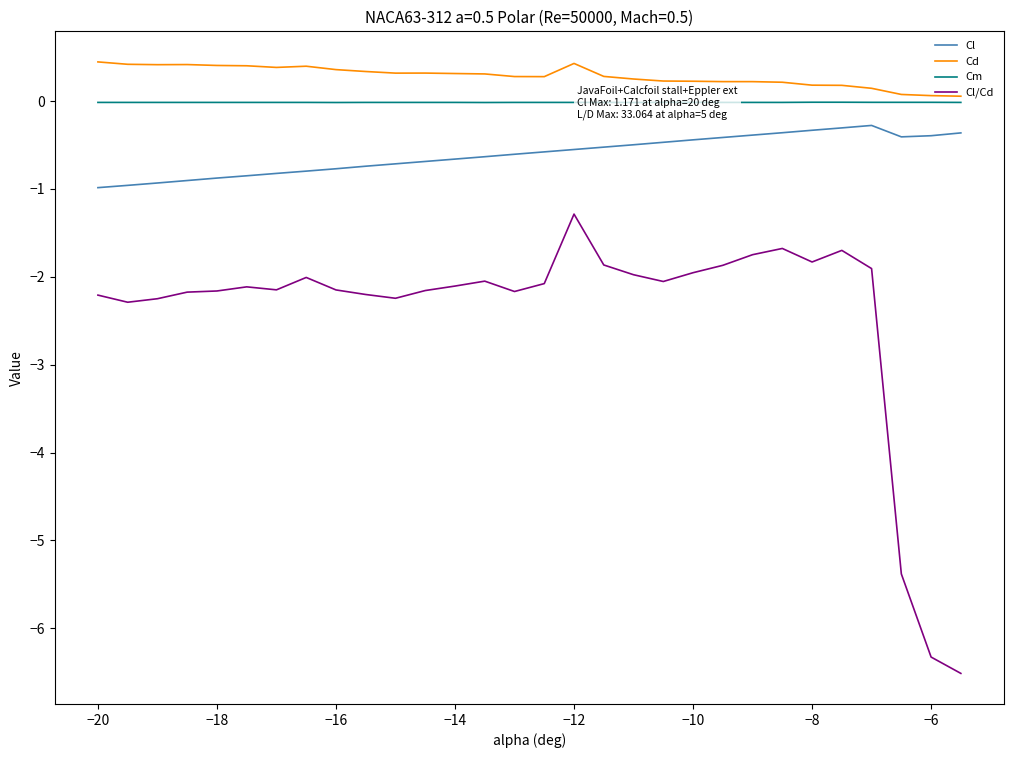

True or false: Cd and Cl/Cd cross at least once.

False